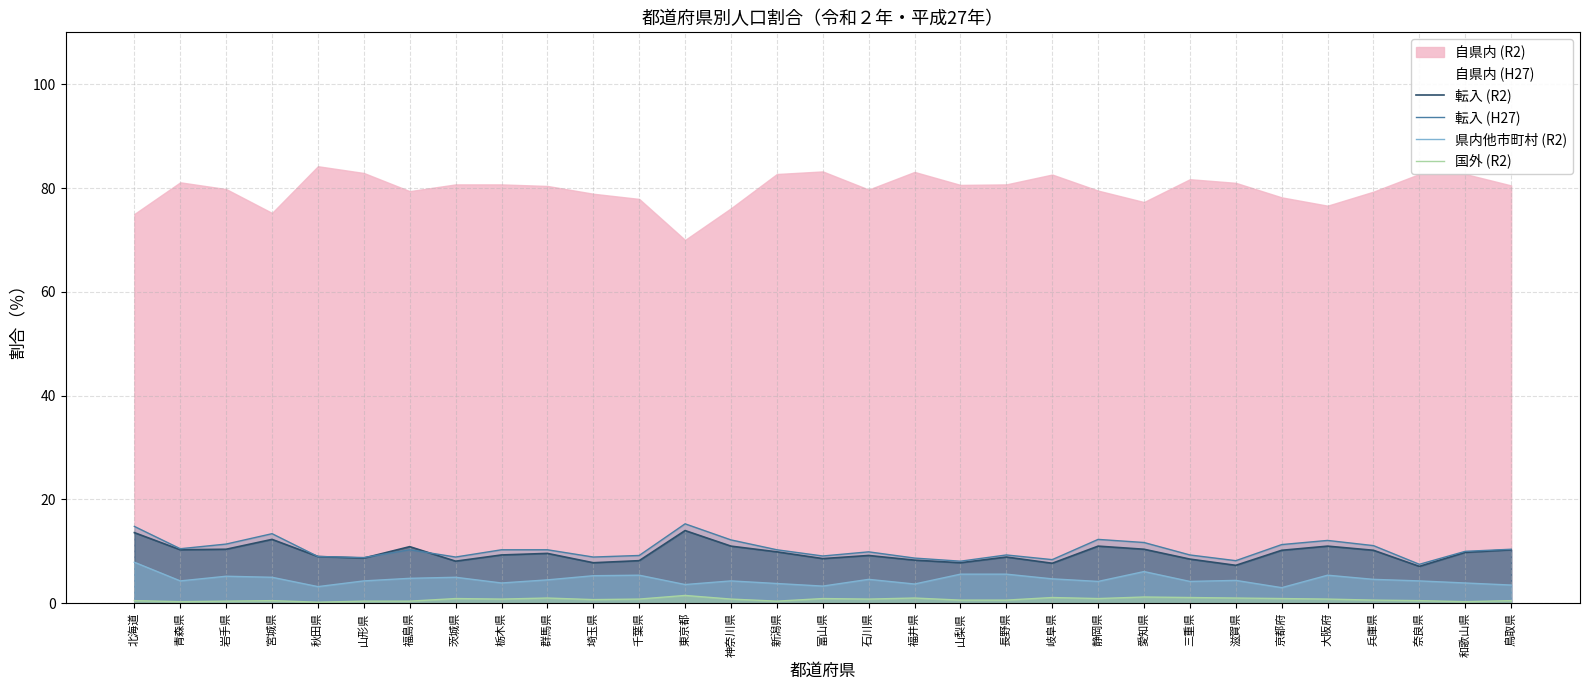

Which has a higher value, 岐阜県 or 奈良県?

岐阜県